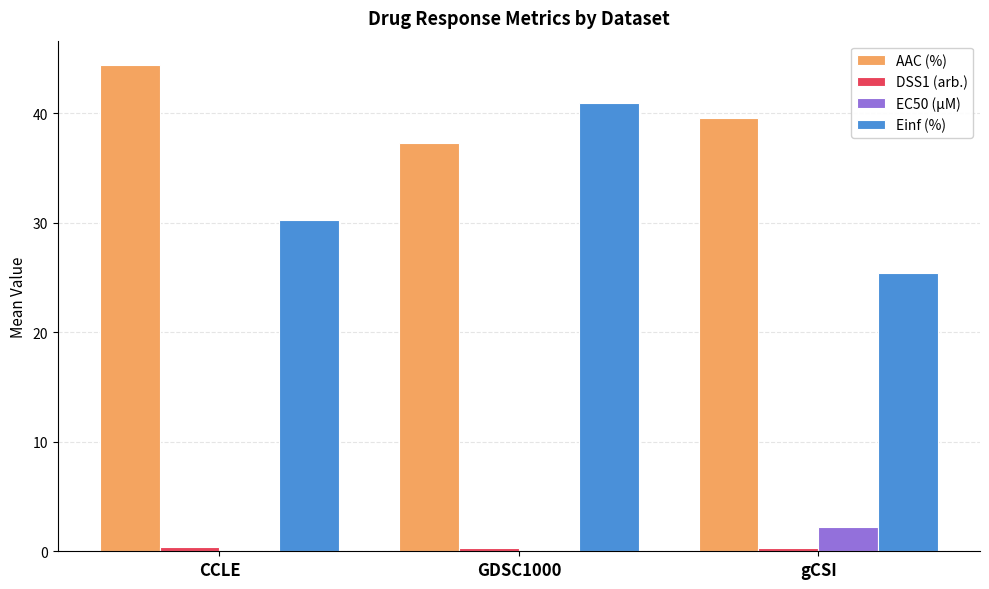

What is the sum of all EC50 (µM) values?

2.3